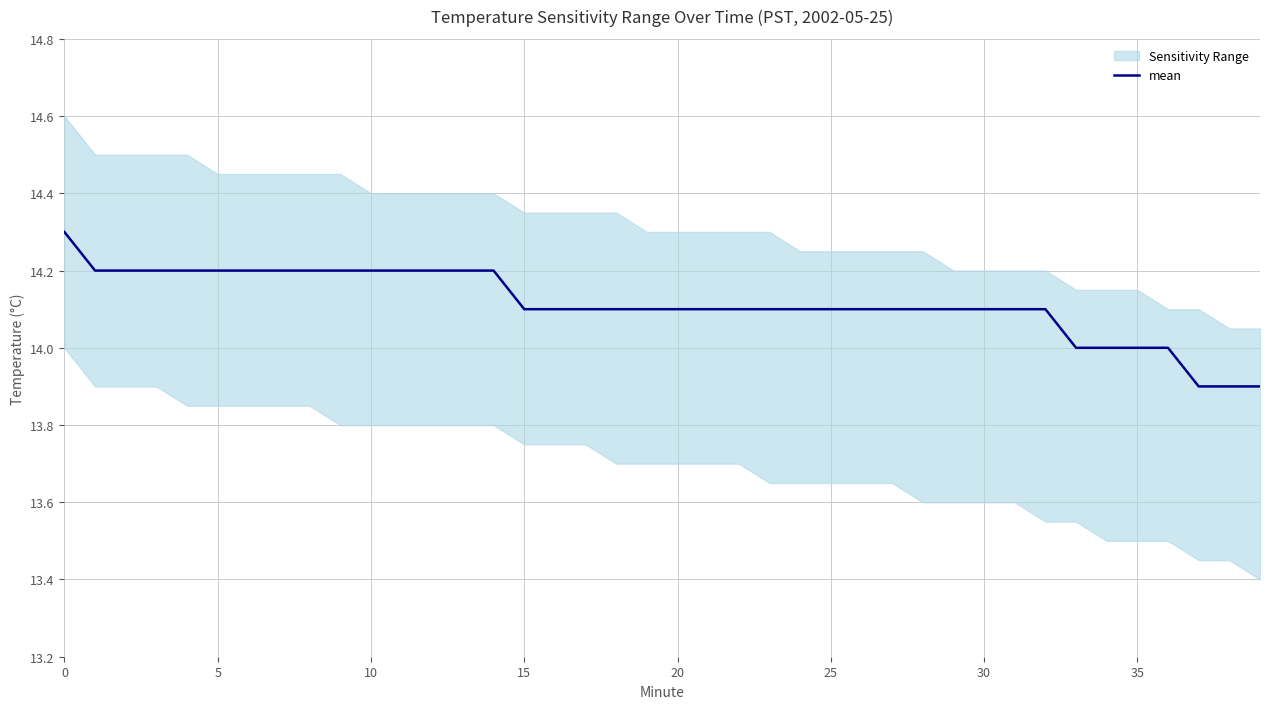

What is the average value?

14.1